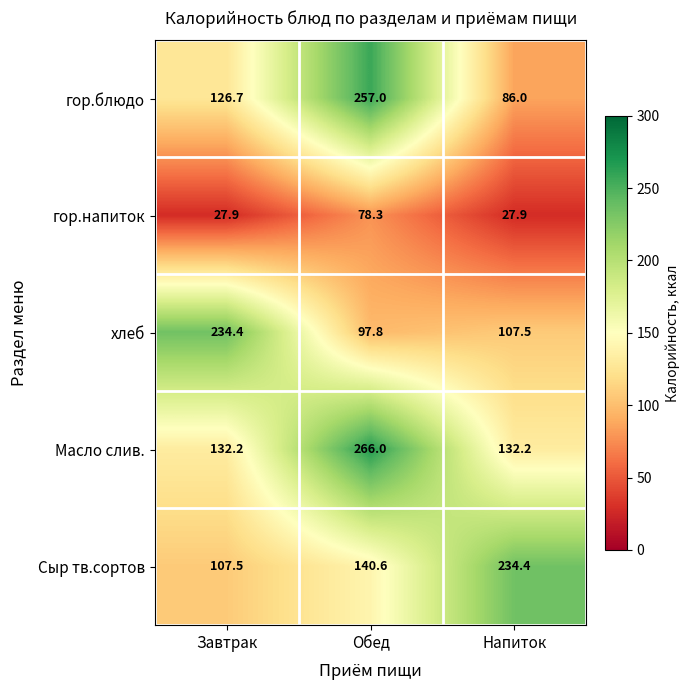

Rank the series at Завтрак from lowest to highest value.

гор.напиток, Сыр тв.сортов, гор.блюдо, Масло слив., хлеб